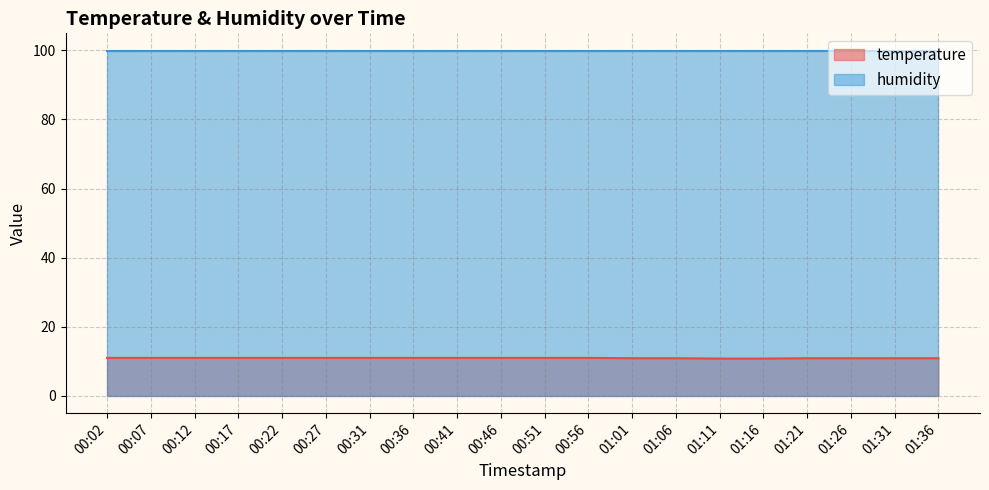

How many values are between 10 and 11?

20